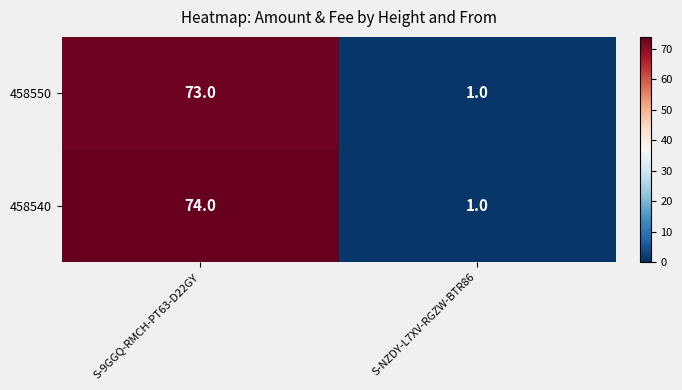

At how many categories does at least one series exceed 51?

1